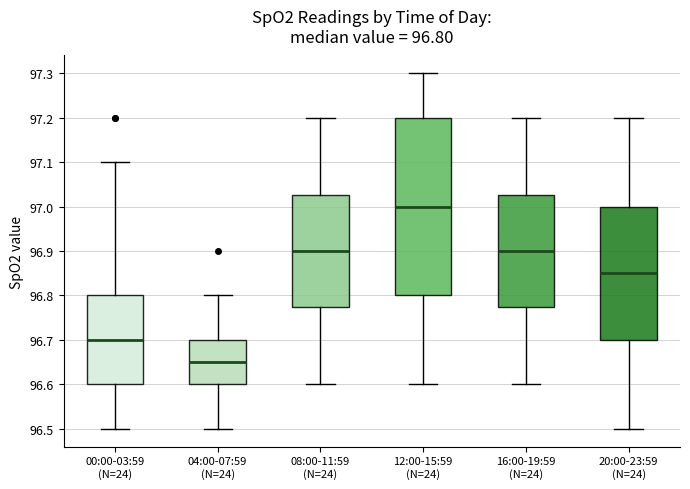

Comparing the boxes themselves (not the whiskers), which one is the tallest?

12:00-15:59 (N=24)